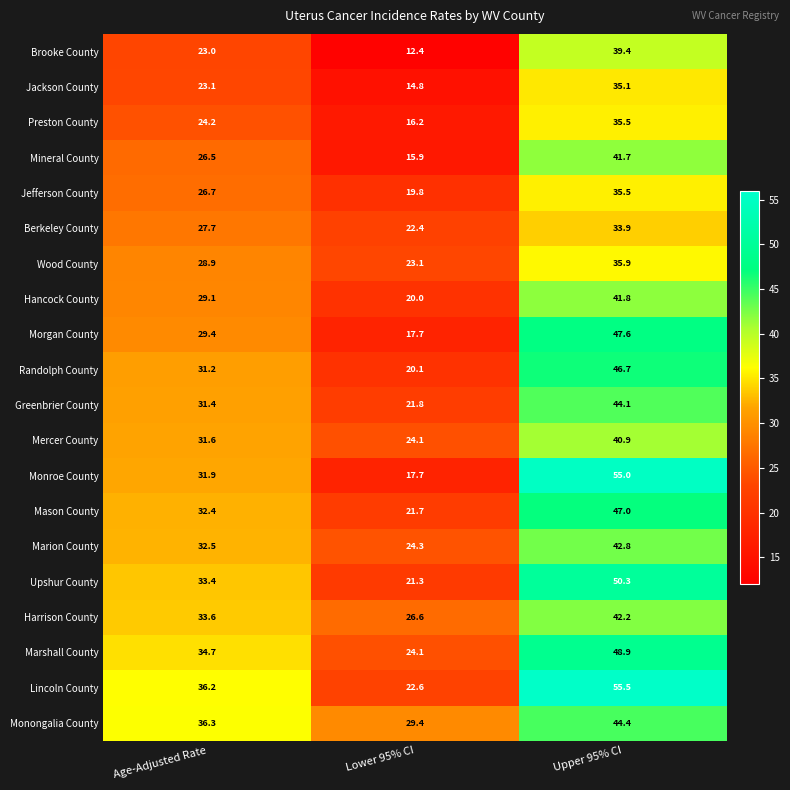

At which label does Preston County reach its minimum?

Lower 95% CI